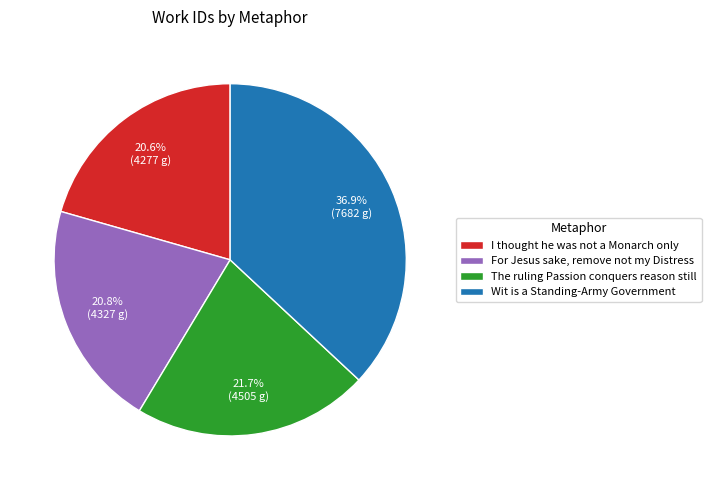

To the nearest percent, what portion does For Jesus sake, remove not my Distress represent?

21%